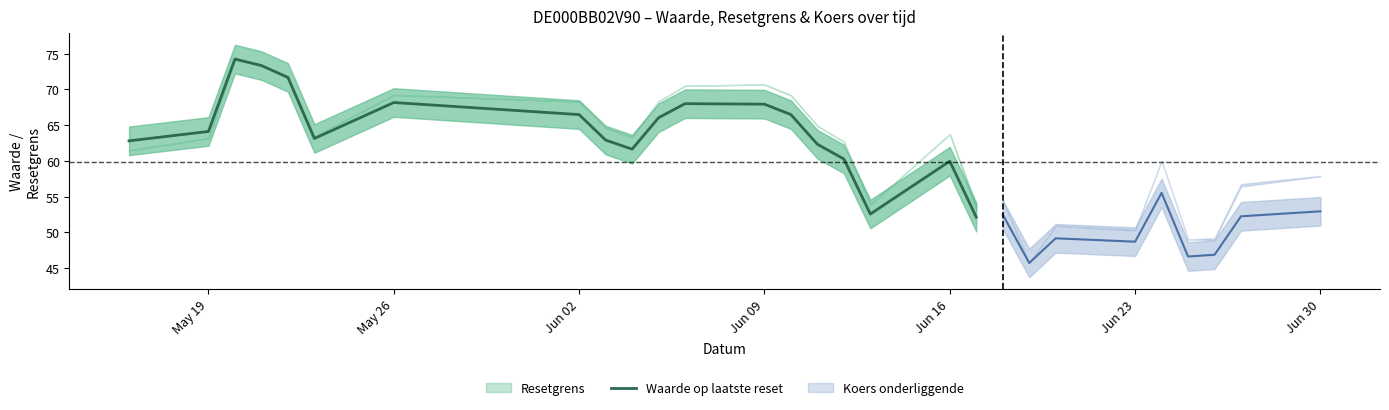

Reading left to right, extract all data points from this chart.

62.8	64.1	74.2	73.3	71.7	63.1	68.2	66.5	62.9	61.6	66.0	68.0	67.9	66.5	62.3	60.3	52.6	60.0	52.1